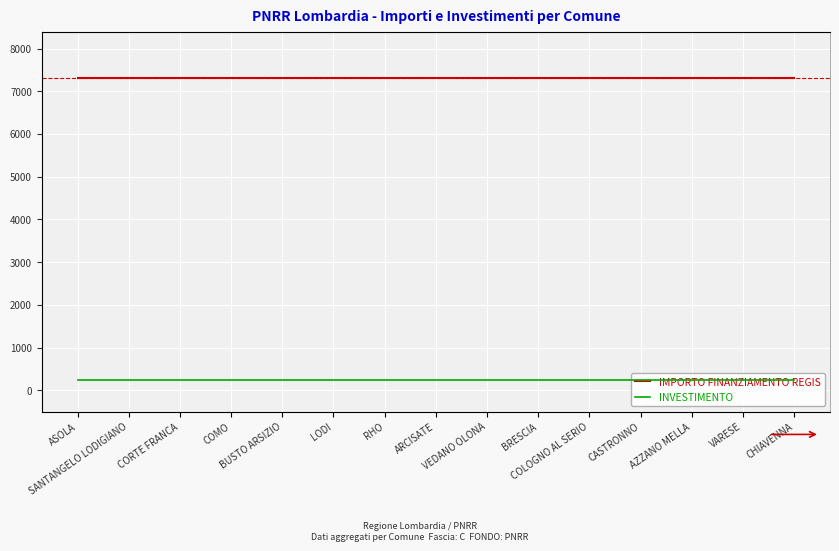

At which category is the sum across all series the highest?

ASOLA